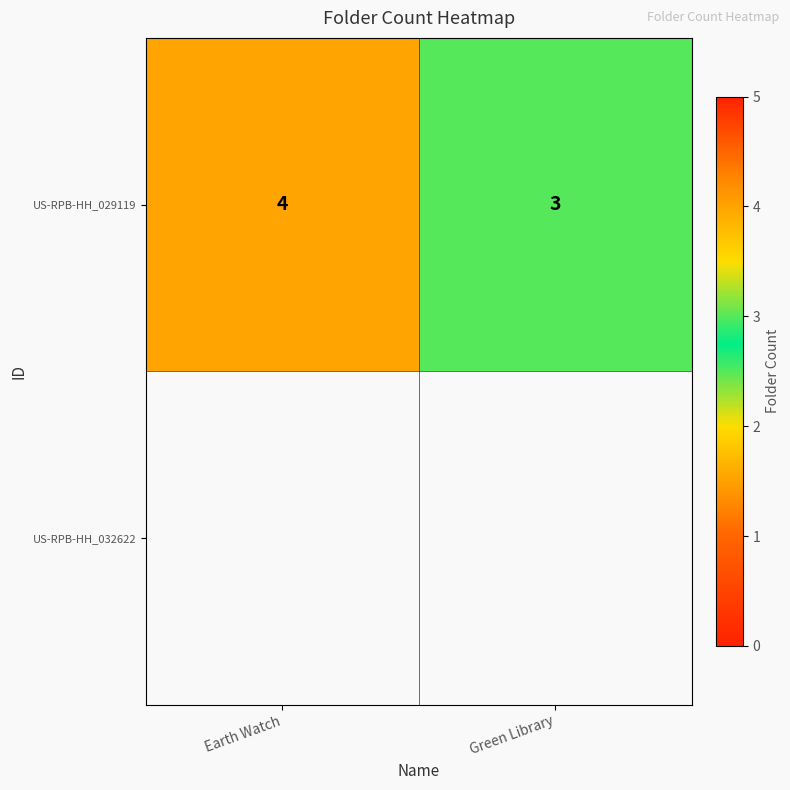

At which category does the chart reach its peak across all series?

Earth Watch